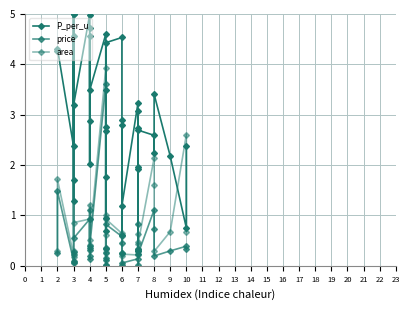

In area, how many points are higher than both neighbors (excluding endpoints)?

11